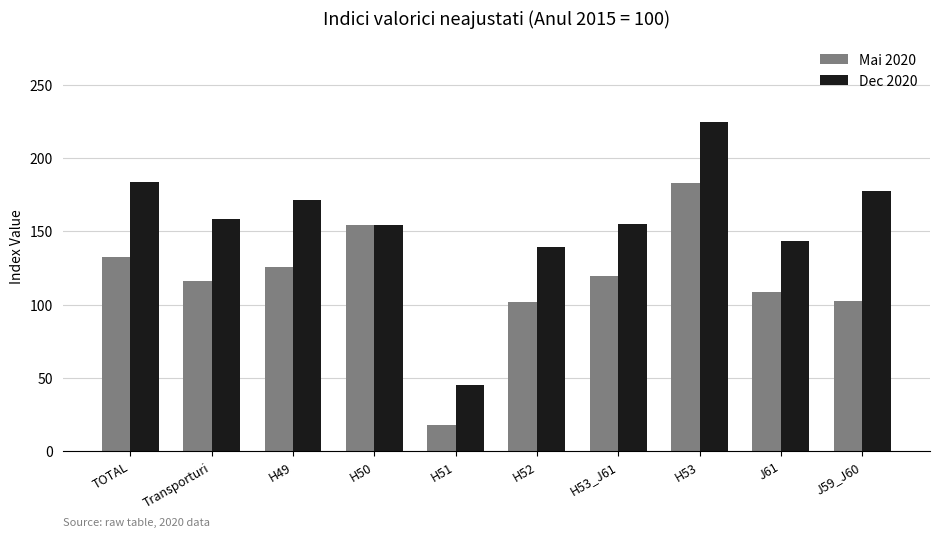

Which series has the largest range (max minus min)?

Dec 2020